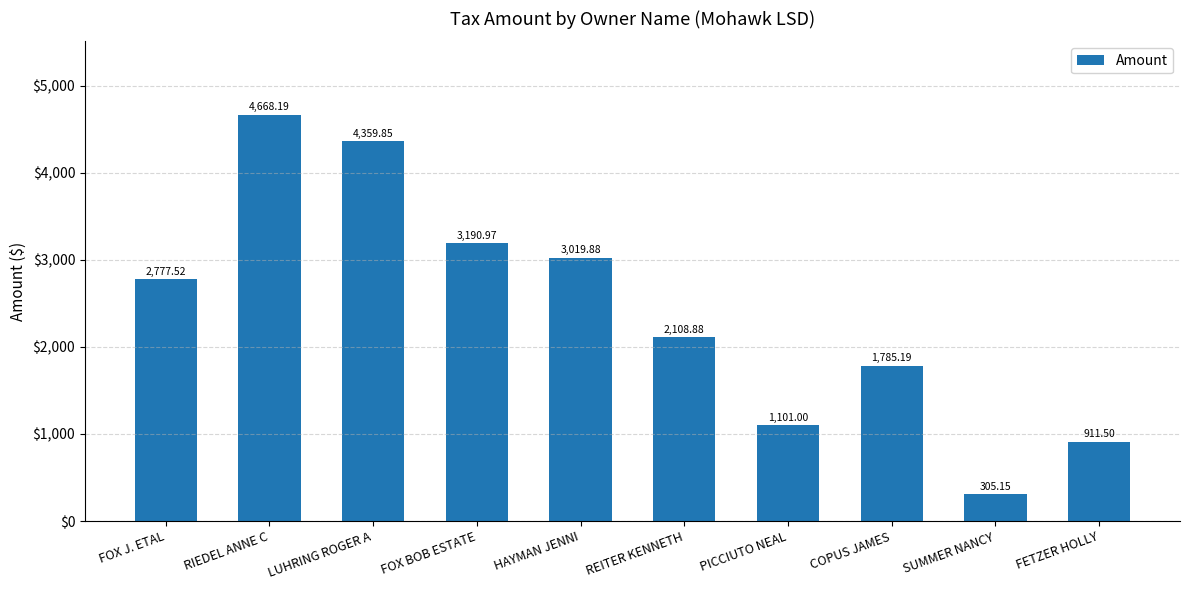

Does the chart contain stacked bars?

No